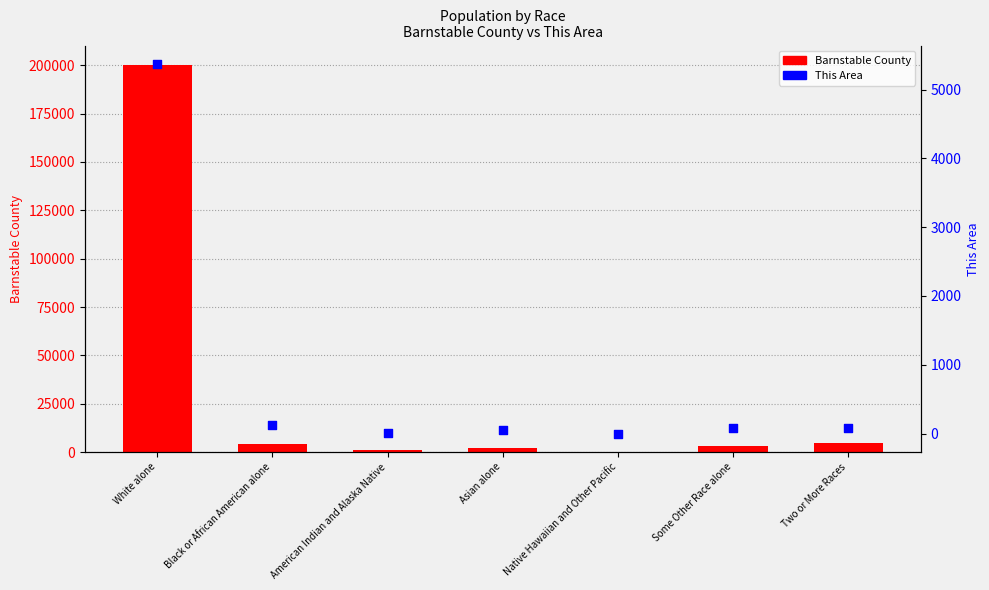

Which series reaches the maximum Y coordinate?

Barnstable County